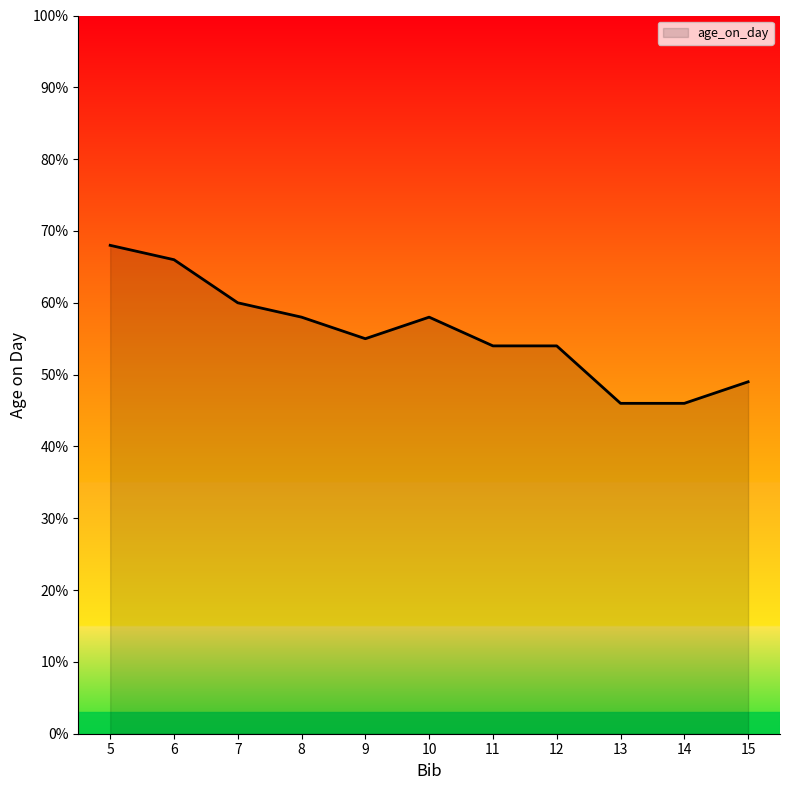

The chart shows a value of 49 at 15. True or false?

True